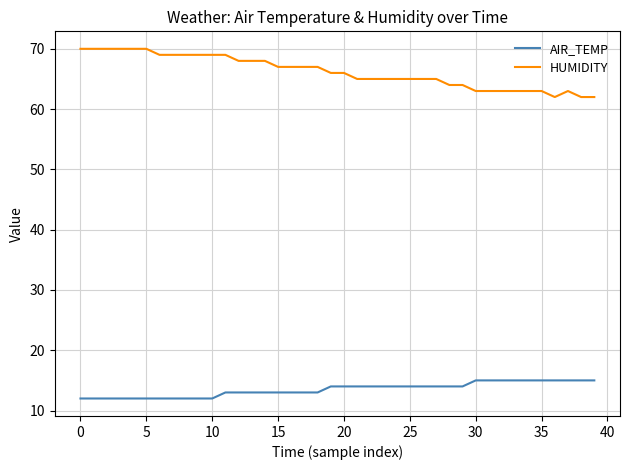

What is the highest value of the HUMIDITY series?

70